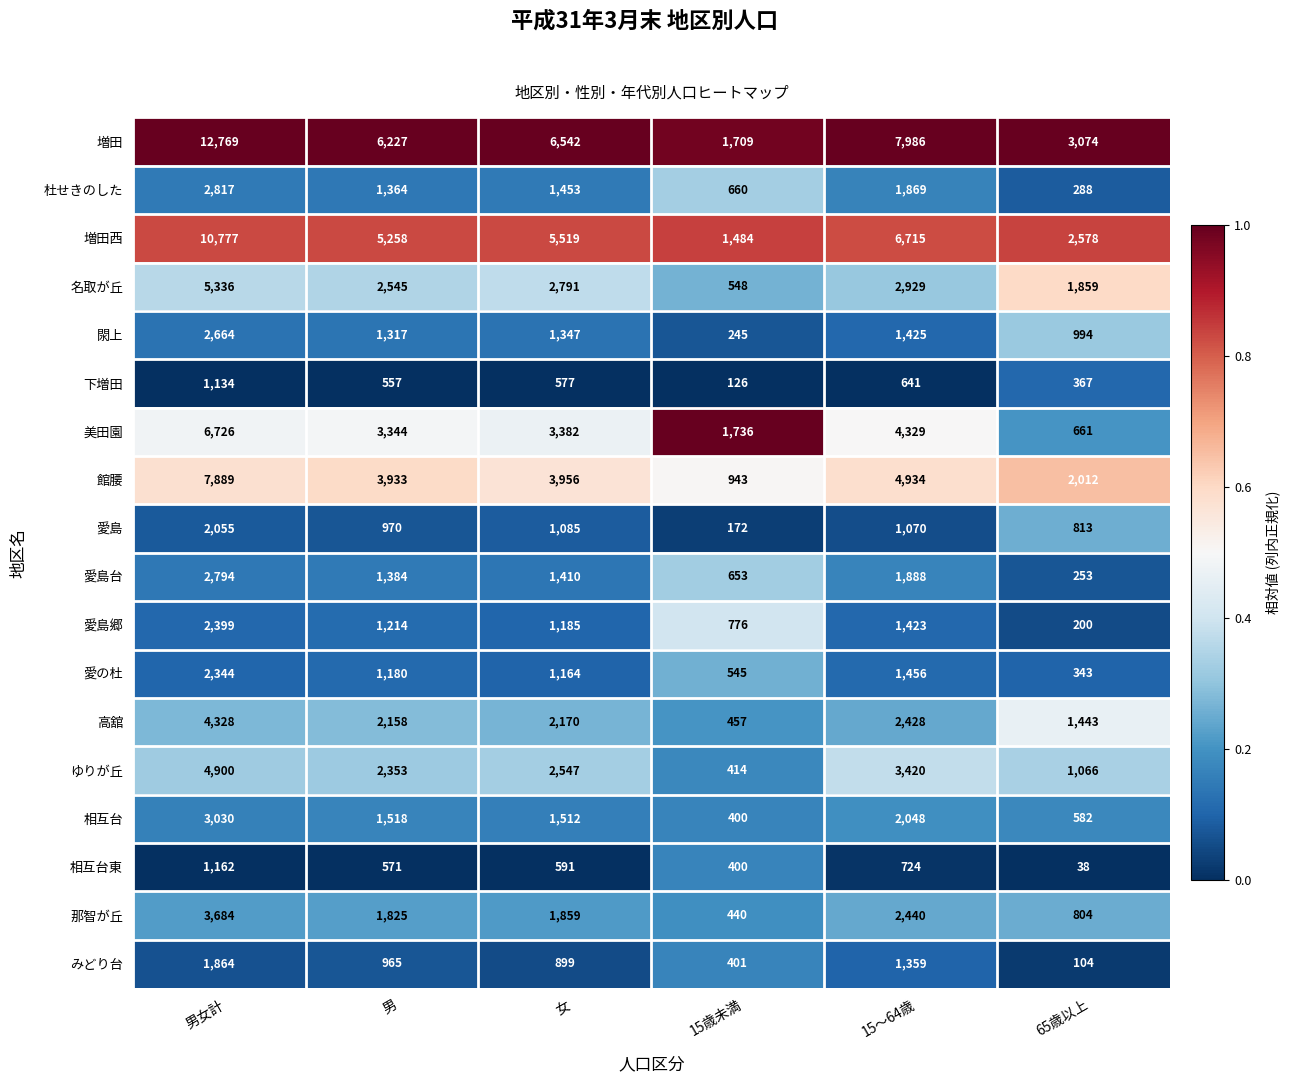

Which series has the largest total across all categories?

増田